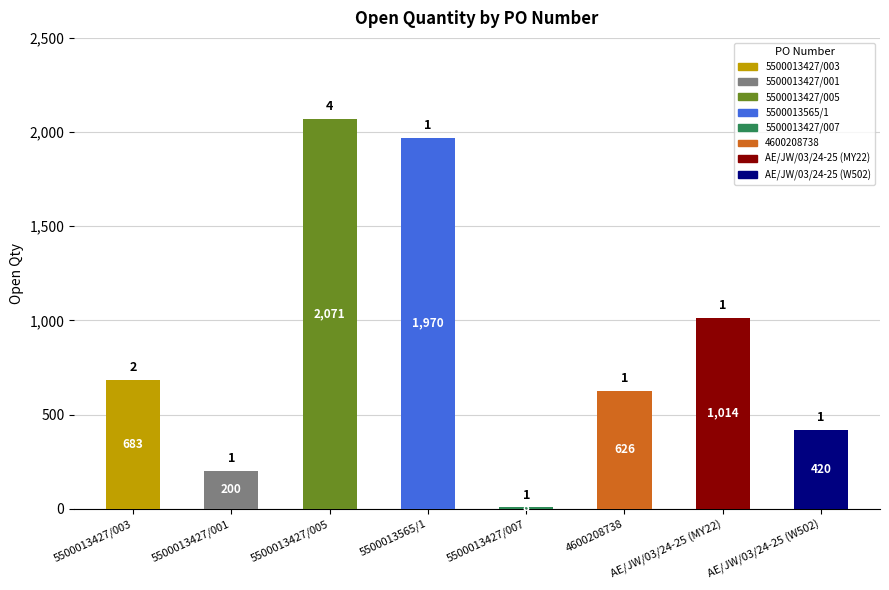

Read the value at 4600208738, to the nearest 50.

650